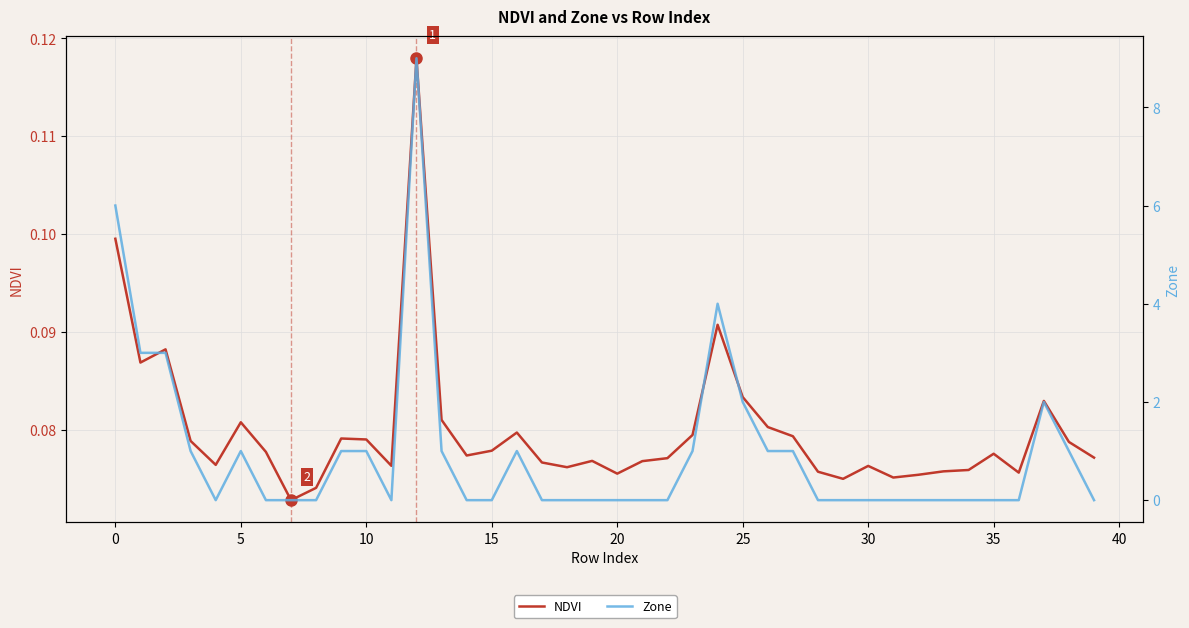

How many data points in Zone are above 0?

17